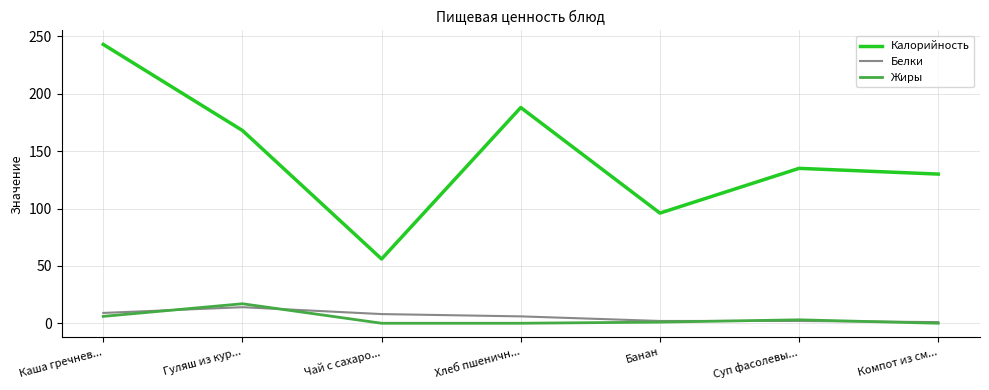

How many categories are shown in the chart?

7